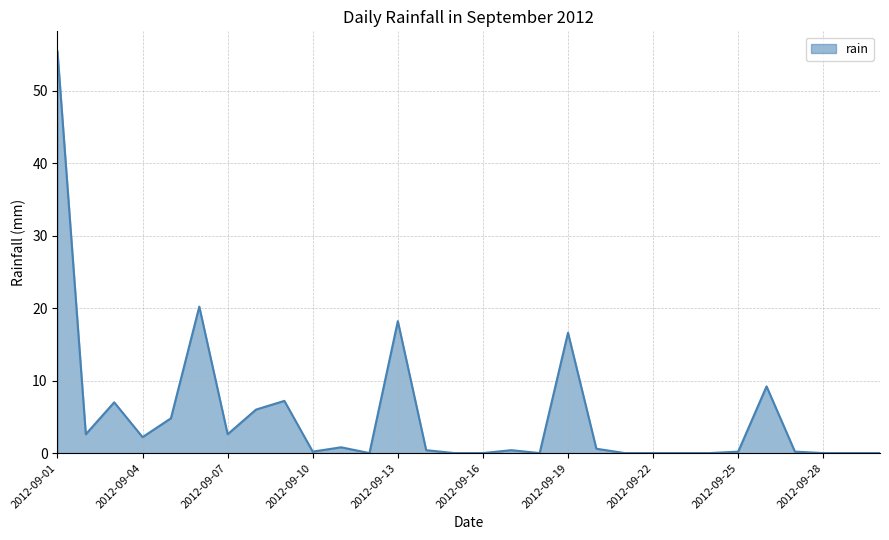

What is the maximum value shown in the chart?

55.4